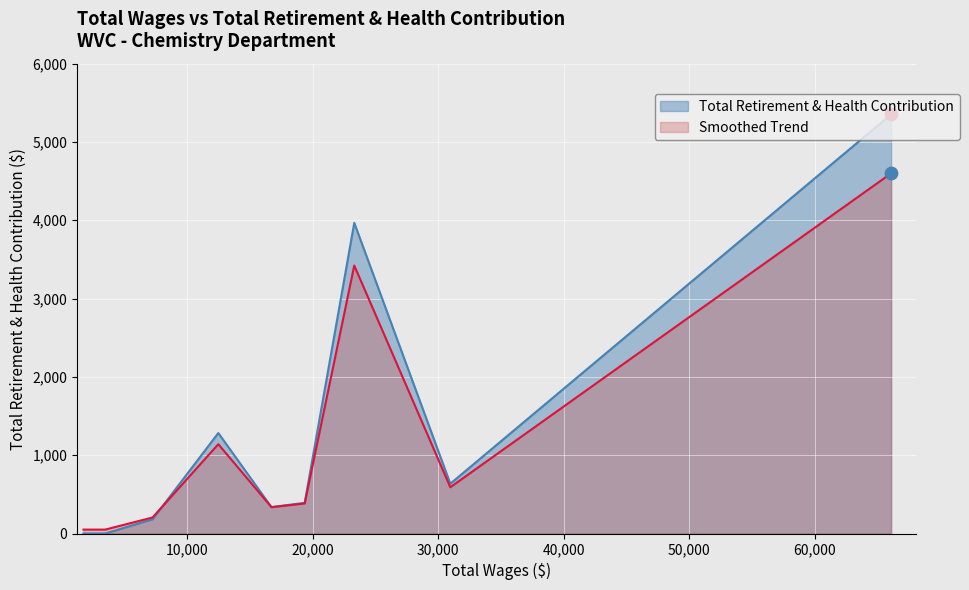

Approximately how many times larger is the value at 66078 compared to 23312?

1.3